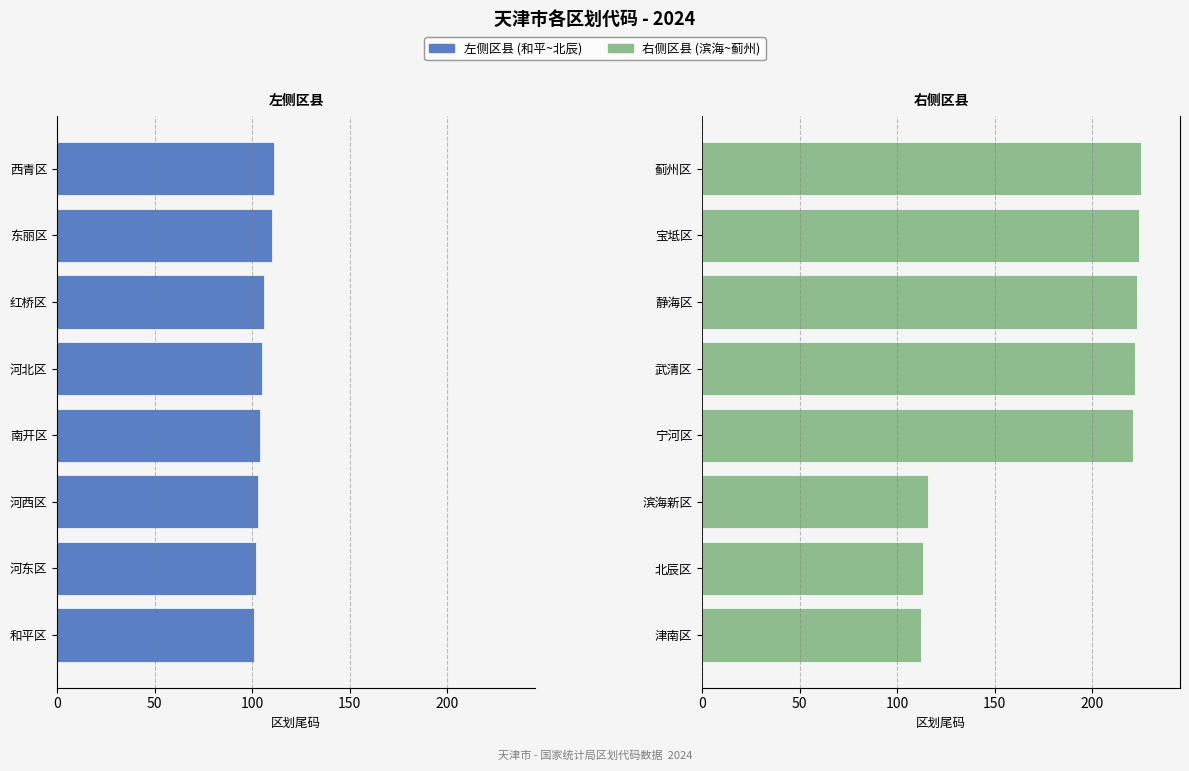

Rank the series by their average value, from highest to lowest.

右侧区县, 左侧区县